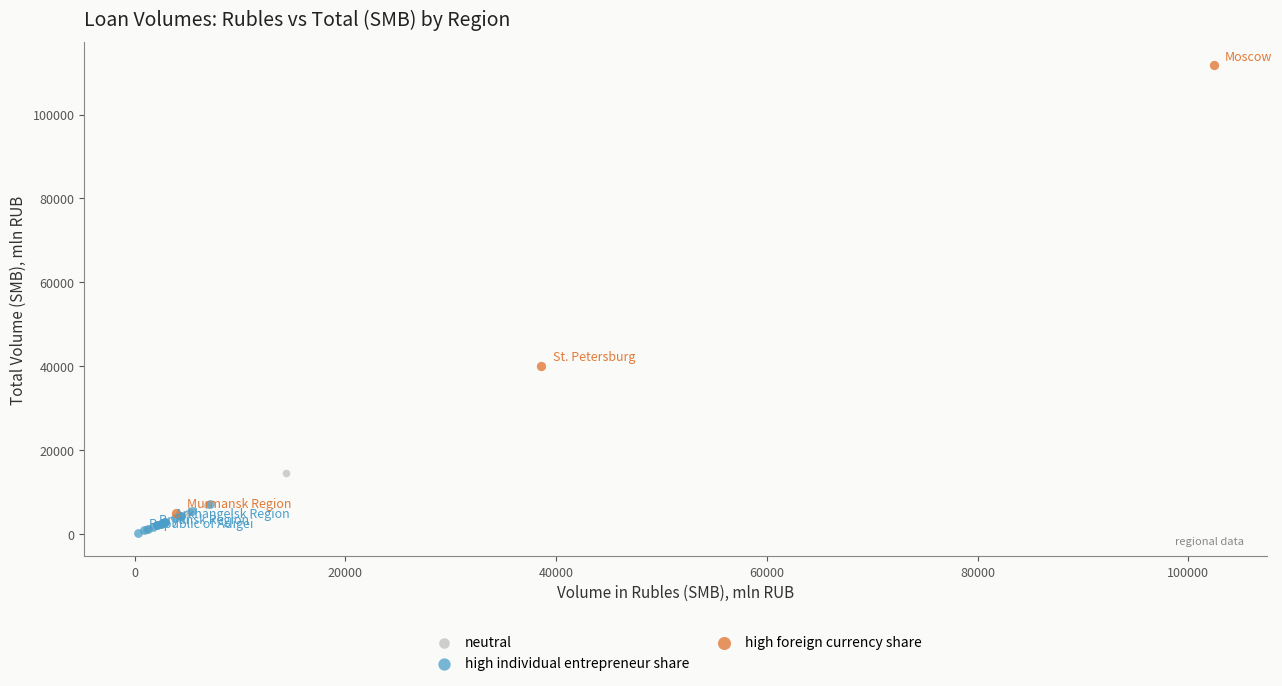

Which series has the widest spread of Y values?

high foreign currency share